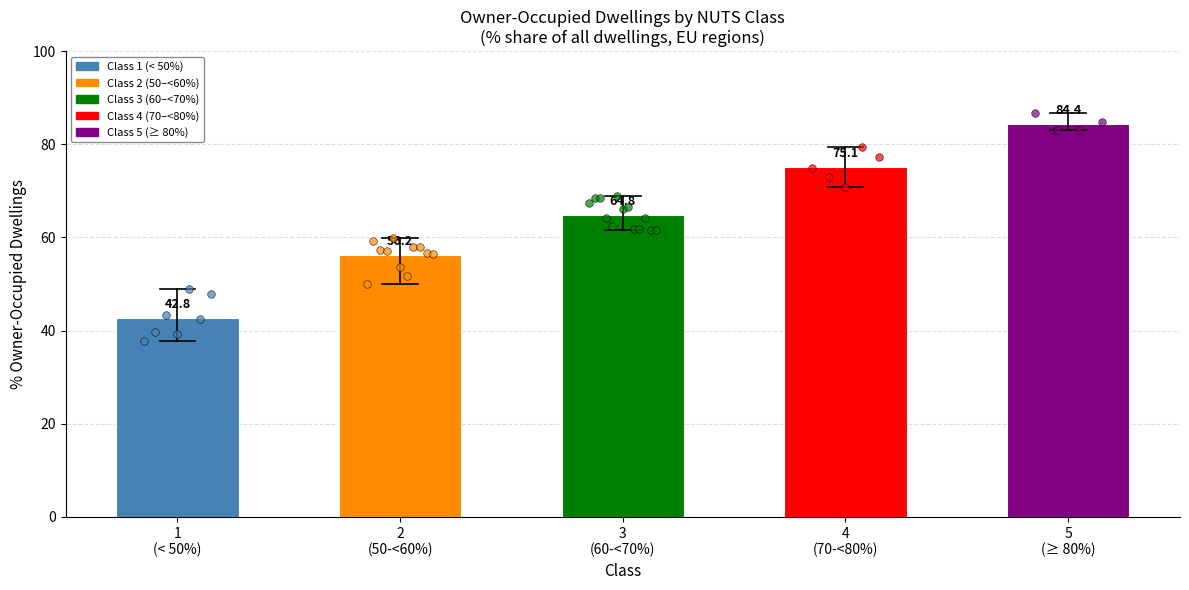

Which series has the largest total across all categories?

Class 5 (>=80%)